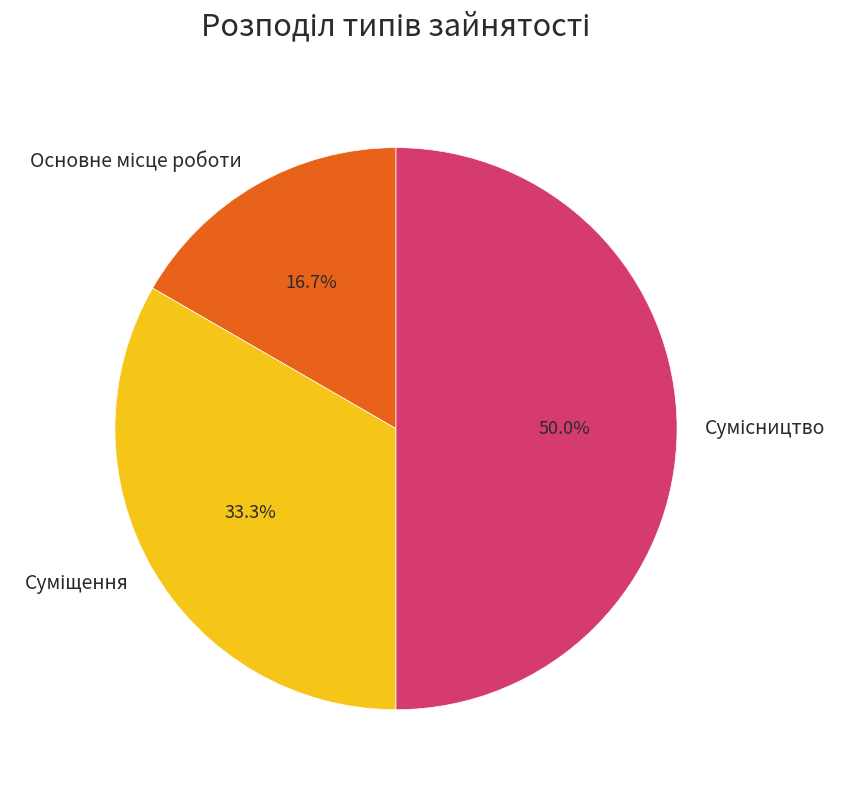

To the nearest percent, what is the difference between the largest and smallest slice percentages?

33%